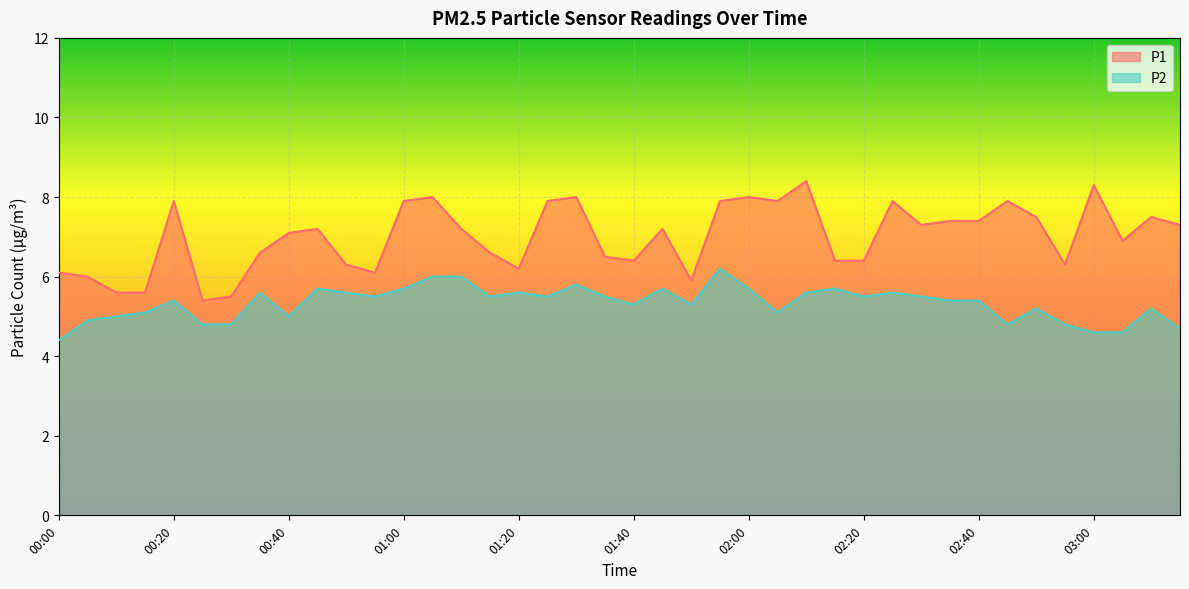

What position from the right is 01:40?

20